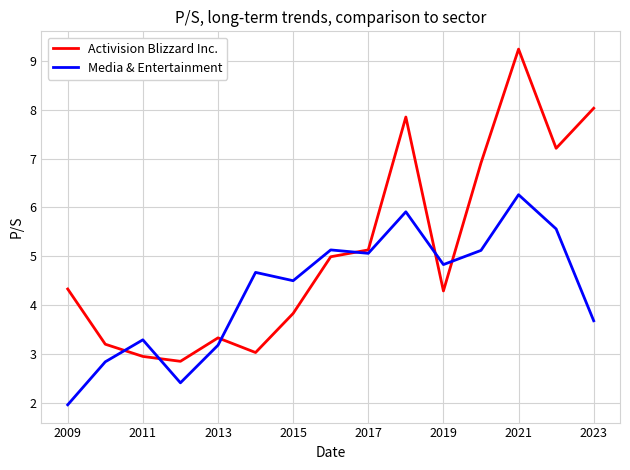

What is the greatest value displayed?

9.2